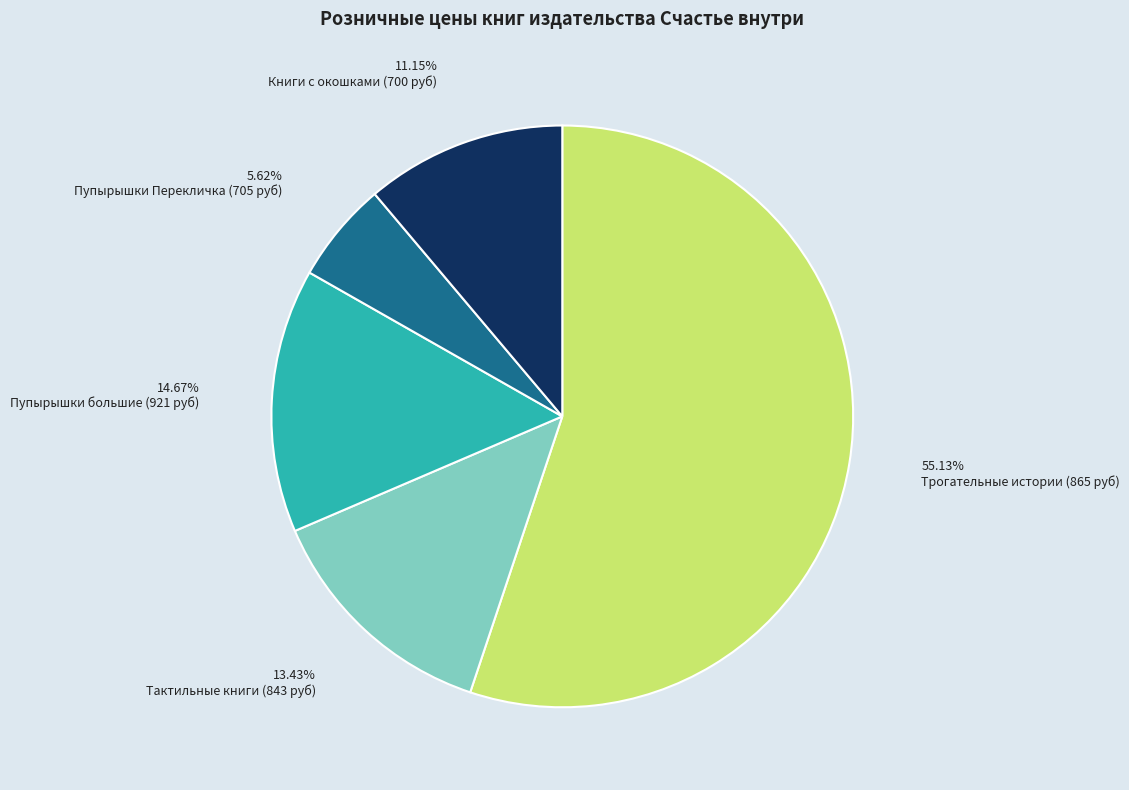

Rank the categories by value from highest to lowest.

Трогательные истории (865 руб), Пупырышки большие (921 руб), Тактильные книги (843 руб), Книги с окошками (700 руб), Пупырышки Перекличка (705 руб)